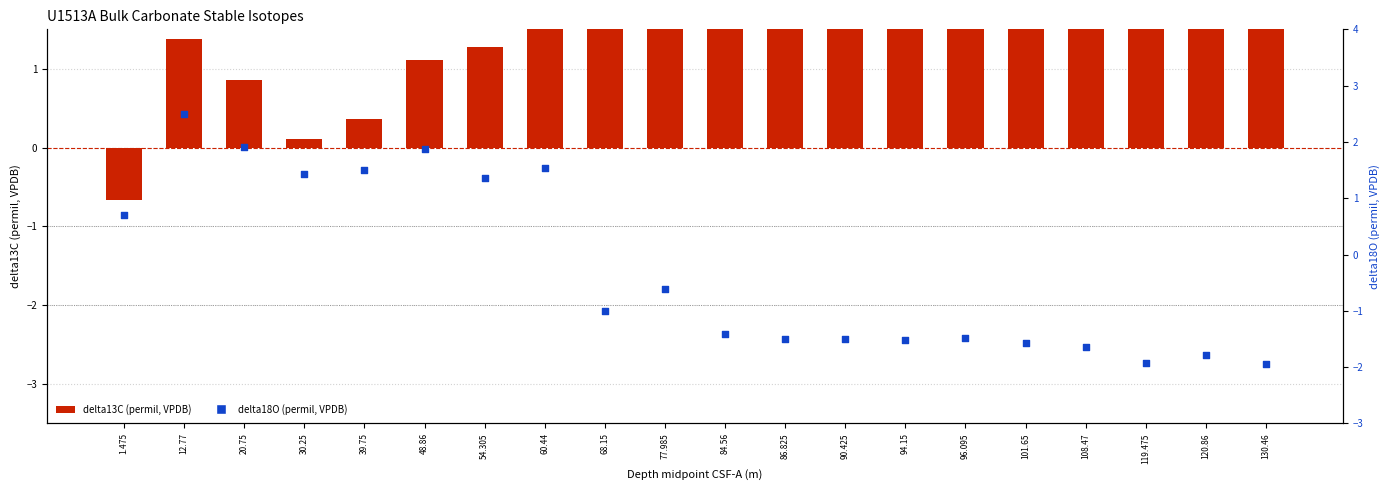

Which series reaches the minimum Y coordinate?

delta18O (permil, VPDB)